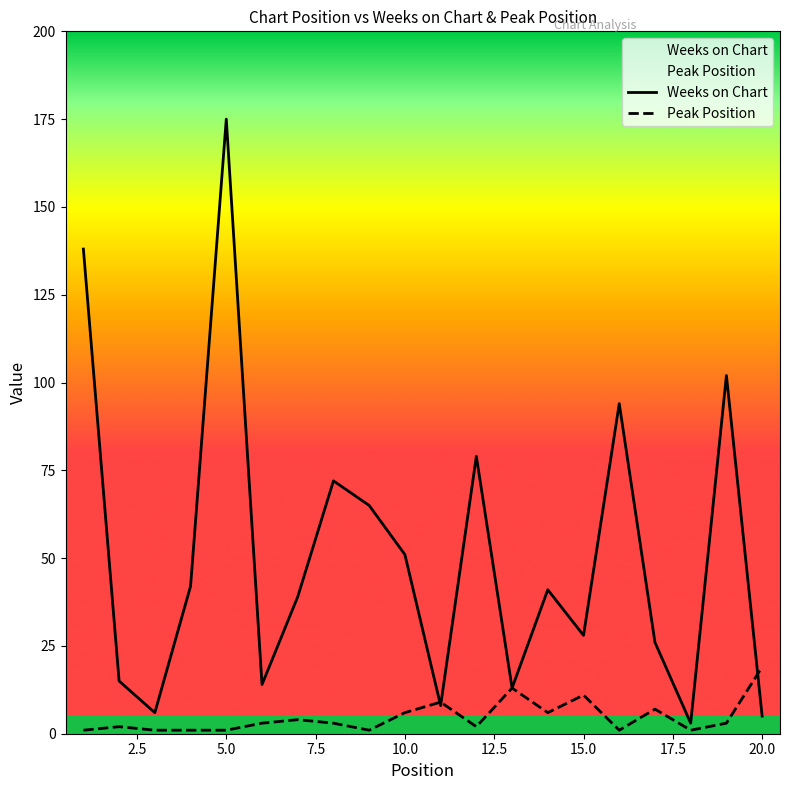

List the series in order of their overall mean, highest first.

Weeks on Chart, Peak Position